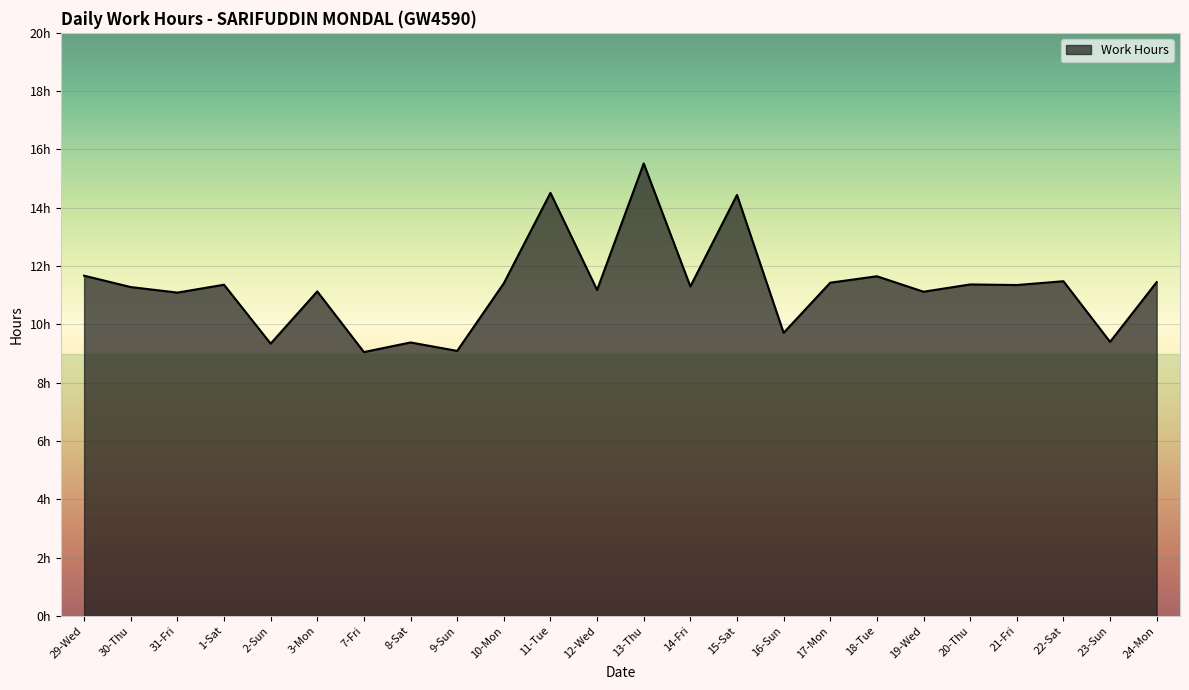

List the labels in order of value, largest first.

13-Thu, 11-Tue, 15-Sat, 29-Wed, 18-Tue, 22-Sat, 24-Mon, 17-Mon, 10-Mon, 20-Thu, 1-Sat, 21-Fri, 14-Fri, 30-Thu, 12-Wed, 3-Mon, 19-Wed, 31-Fri, 16-Sun, 23-Sun, 8-Sat, 2-Sun, 9-Sun, 7-Fri